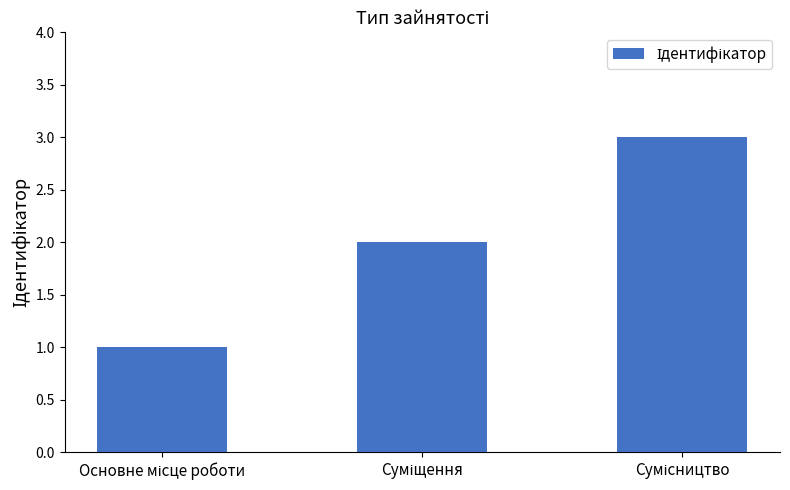

What is the greatest value displayed?

3